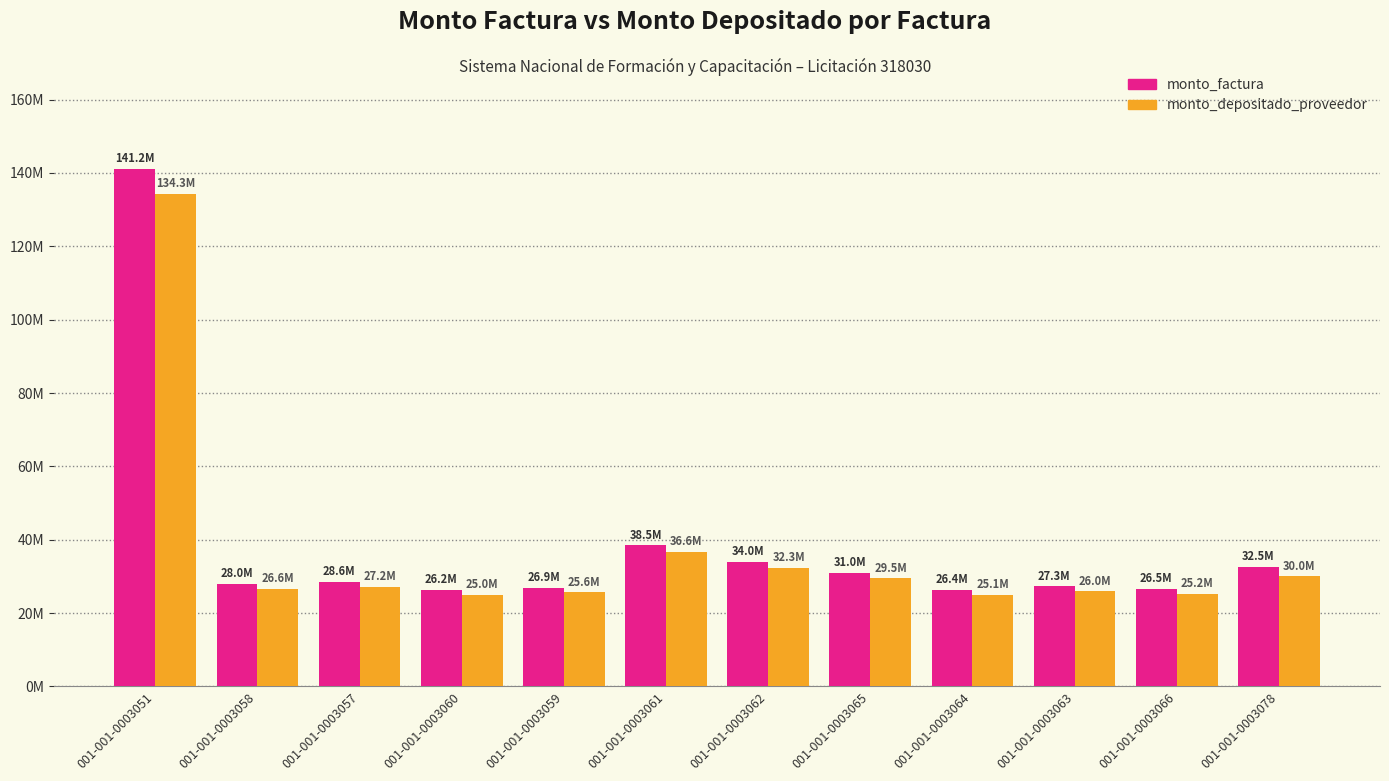

Does the chart contain any negative values?

No